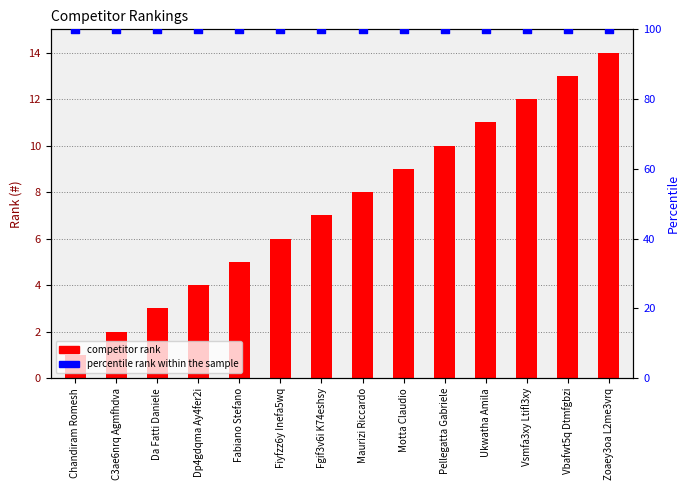

At how many categories does at least one series exceed 6?

14